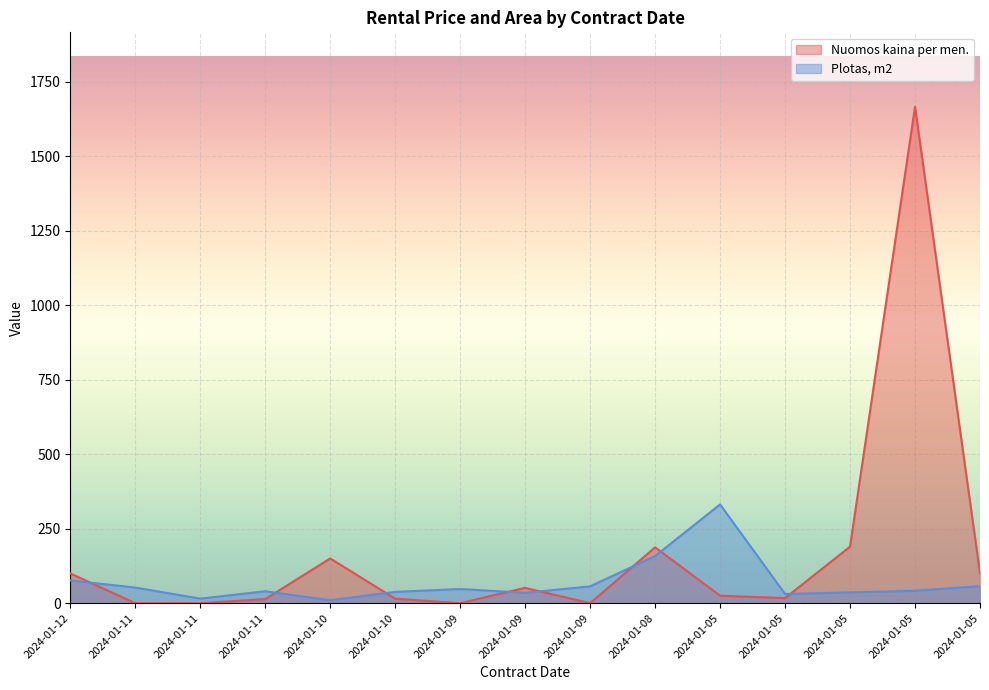

What is the difference between the Plotas, m2 values at 2024-01-09 and 2024-01-12?

41.4